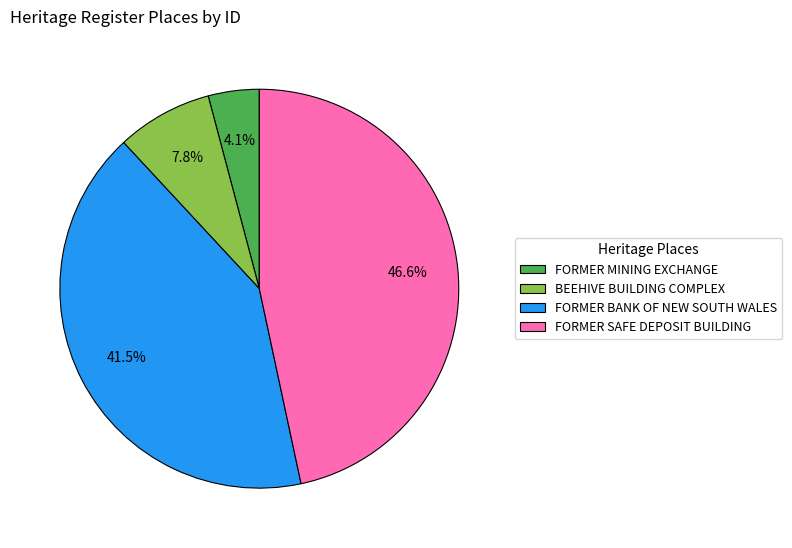

How many segments does this pie chart have?

4